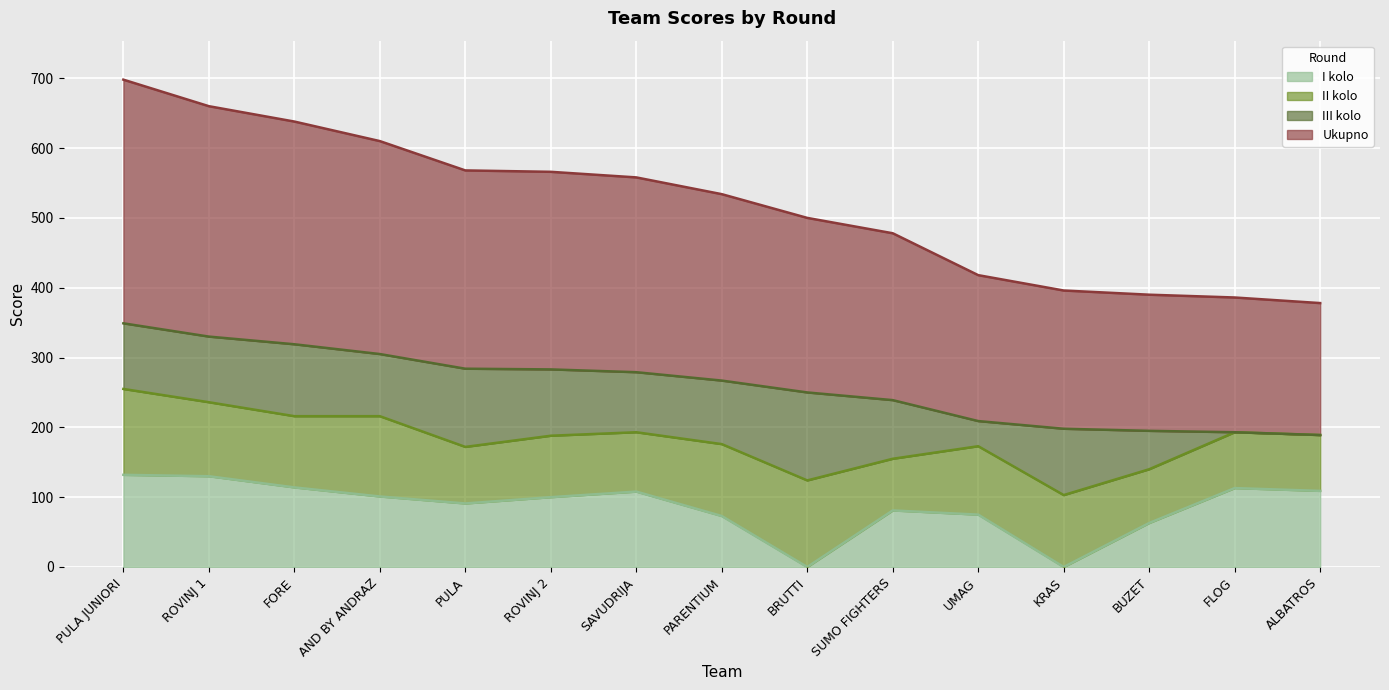

At which category does I kolo reach its first local valley?

PULA